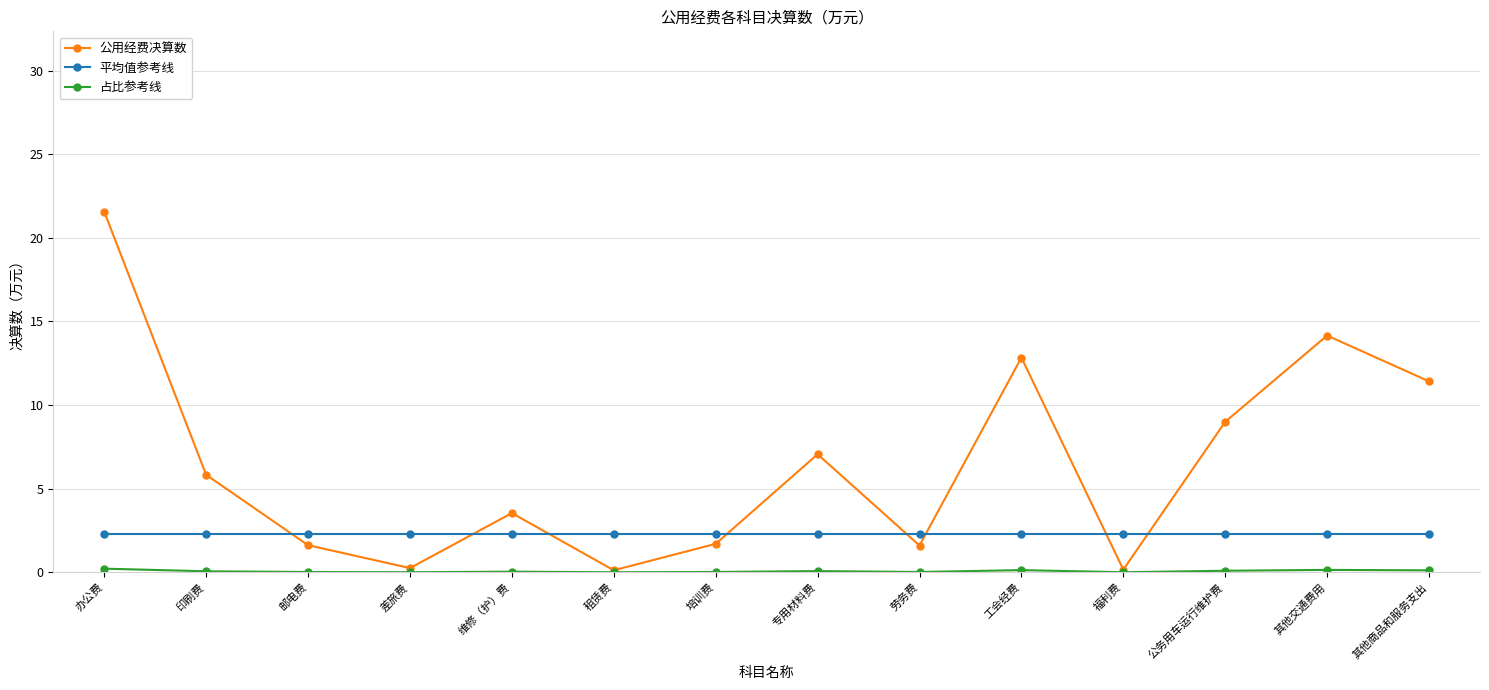

True or false: 平均值参考线 and 公用经费决算数 intersect in this chart.

True